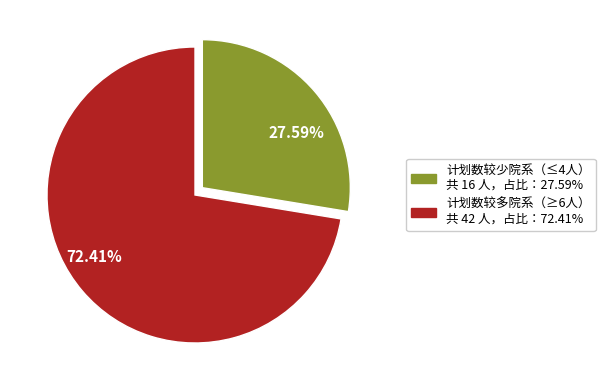

What is the ratio of the value at 72.41% to the value at 27.59%?

2.6